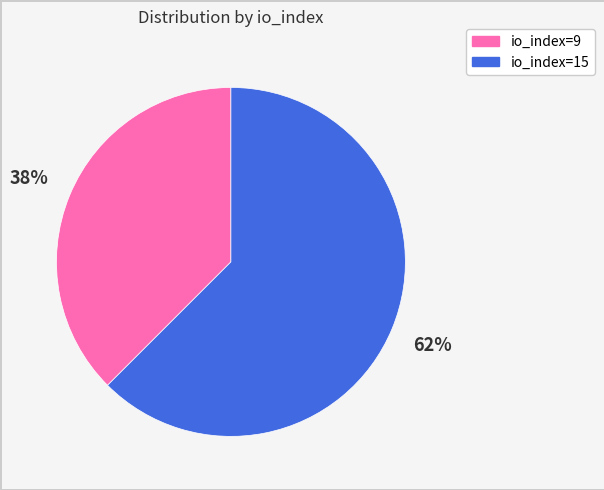

Rank the categories by value from highest to lowest.

io_index=15, io_index=9